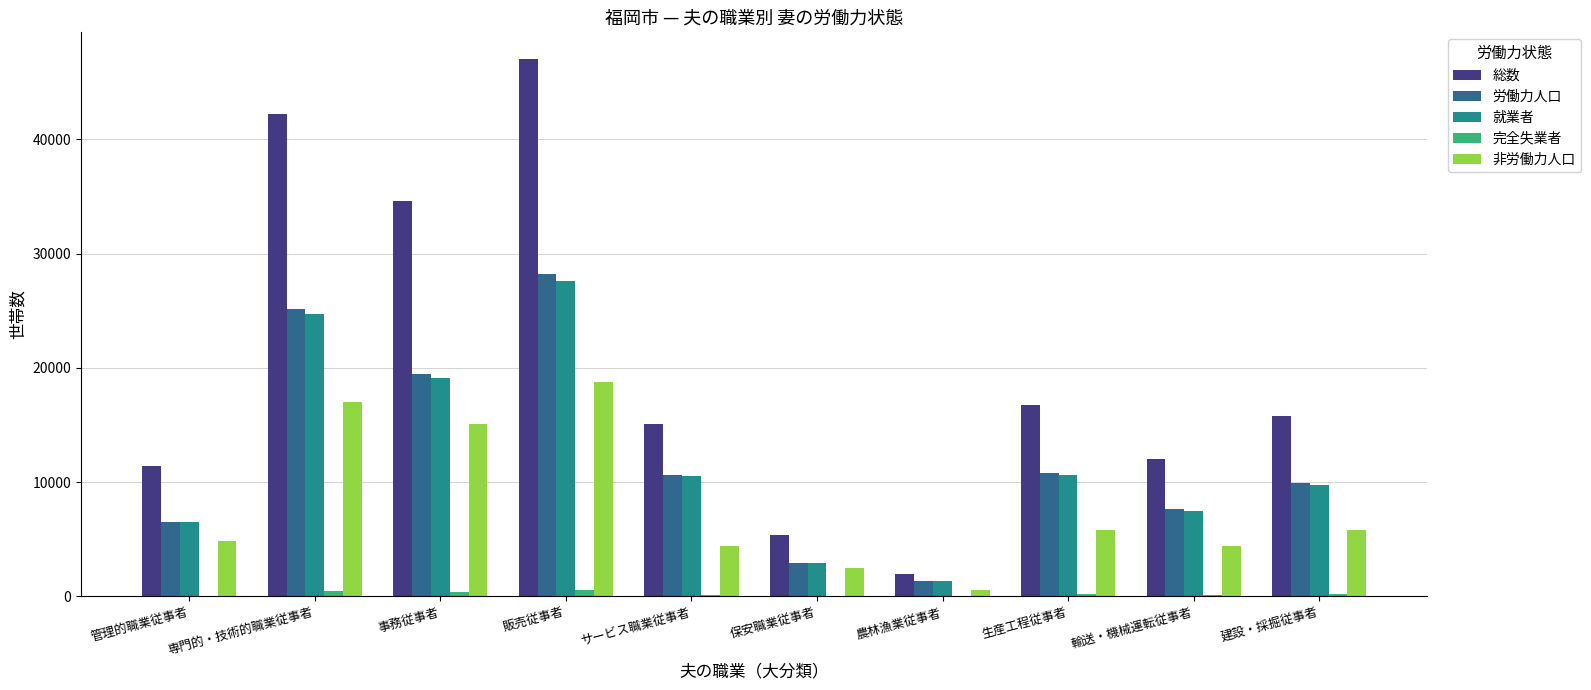

What is the sum of all 就業者 values?

120498